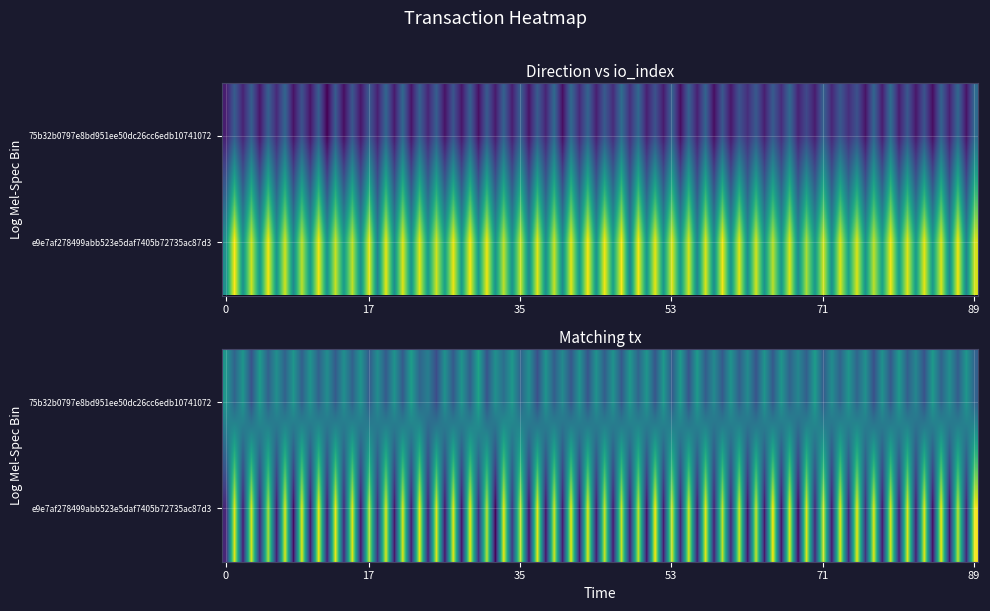

Which series has the widest spread of values?

e9e7af278499abb523e5daf7405b72735ac87d3